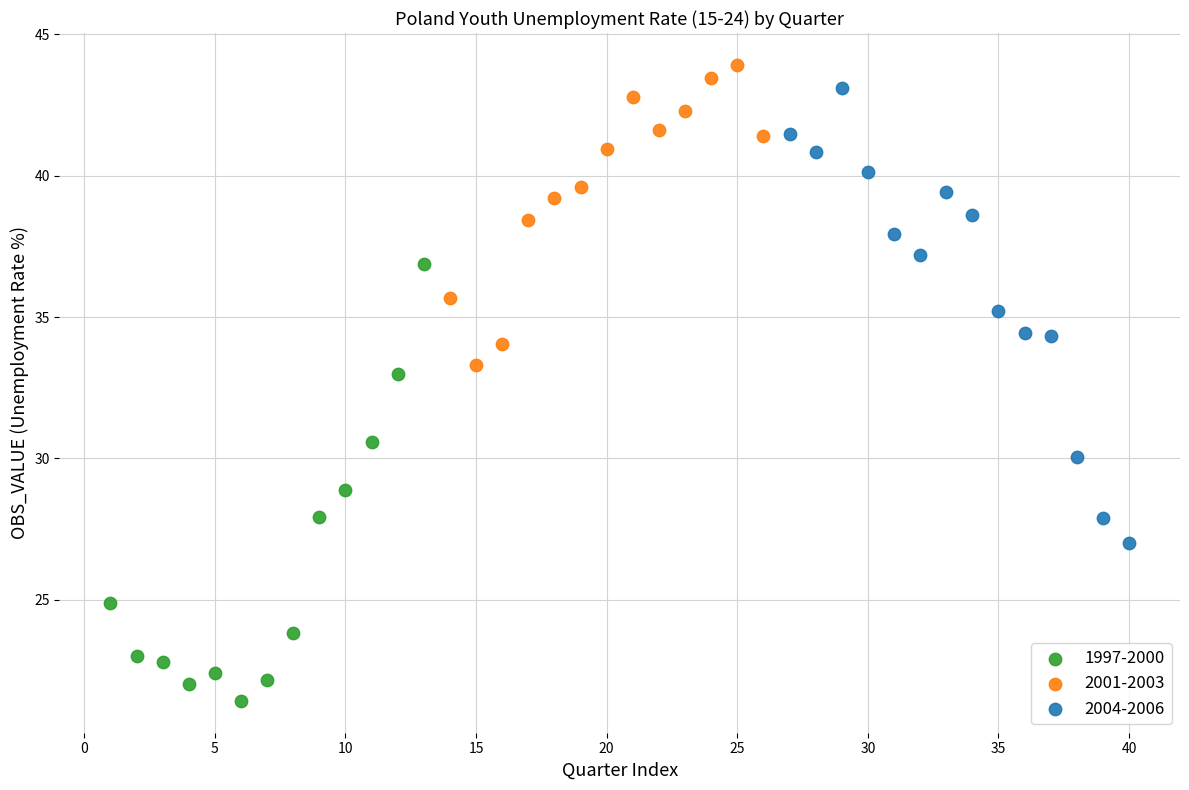

Which series reaches the minimum Y coordinate?

1997-2000